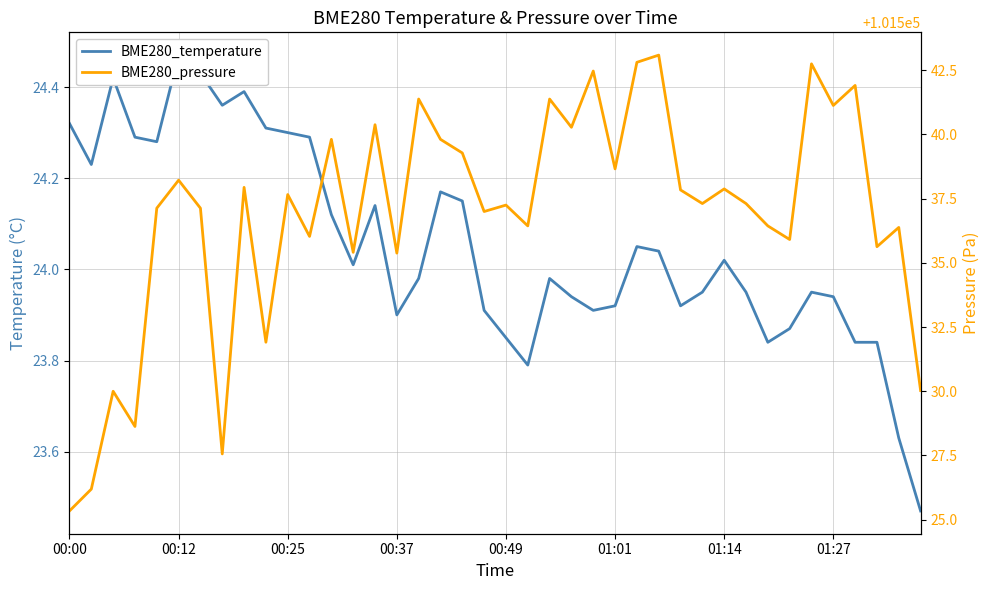

Reading left to right, extract all data points from this chart.

BME280_temperature: 24.3	24.2	24.4	24.3	24.3	24.5	24.4	24.4	24.4	24.3	24.3	24.3	24.1	24.0	24.1	23.9	24.0	24.2	24.1	23.9	23.9	23.8	24.0	23.9	23.9	23.9	24.1	24.0	23.9	23.9	24.0	23.9	23.8	23.9	23.9	23.9	23.8	23.8	23.6	23.5
BME280_pressure: 101525.3	101526.2	101530.0	101528.6	101537.1	101538.2	101537.1	101527.6	101537.9	101531.9	101537.7	101536.0	101539.8	101535.4	101540.4	101535.4	101541.4	101539.8	101539.3	101537.0	101537.2	101536.4	101541.4	101540.3	101542.5	101538.7	101542.8	101543.1	101537.8	101537.3	101537.9	101537.3	101536.4	101535.9	101542.8	101541.1	101541.9	101535.6	101536.4	101530.0